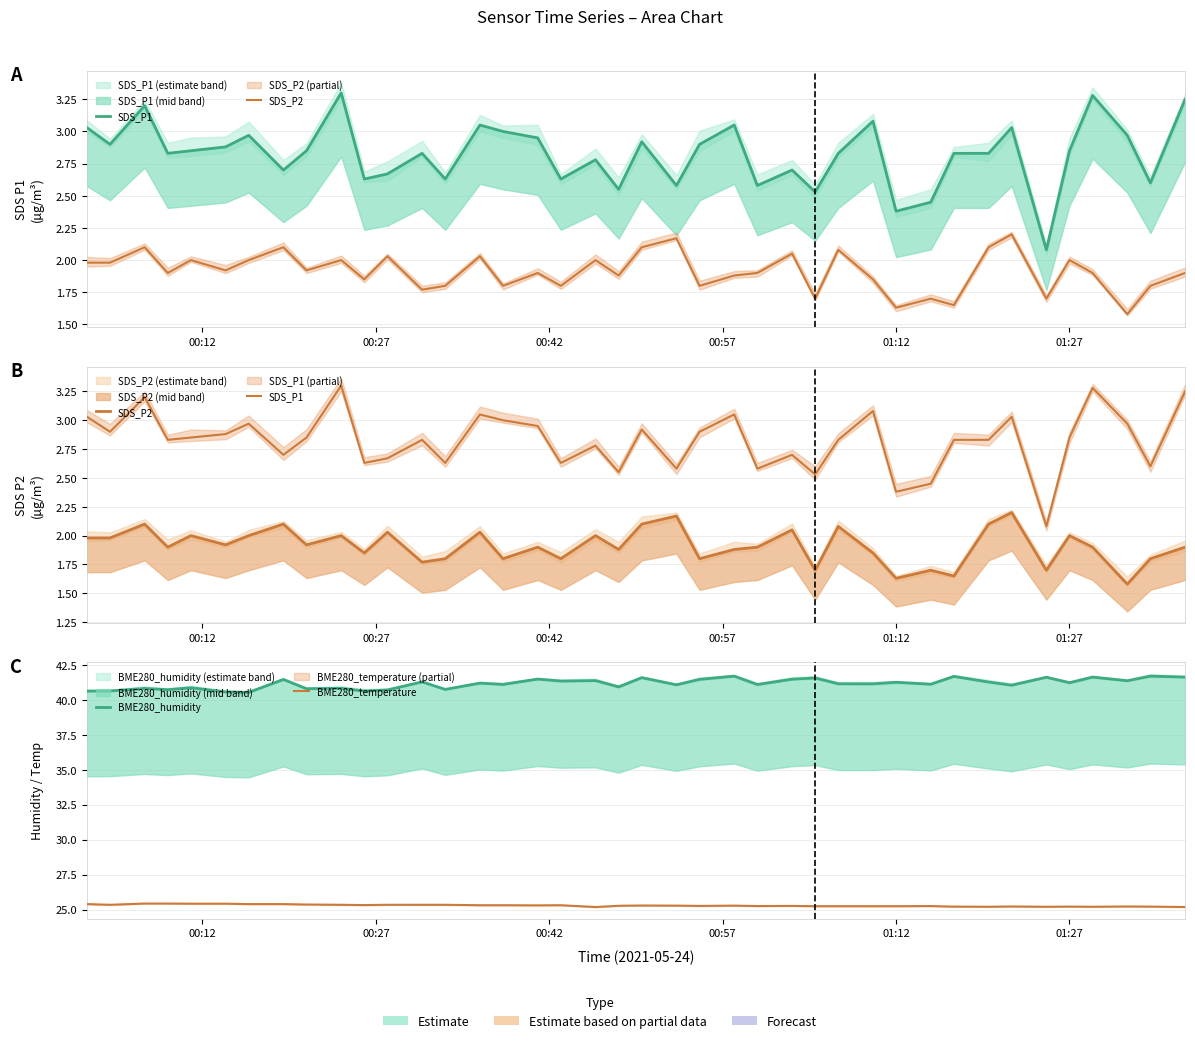

The SDS_P2 series shows 2.9 at 25. True or false?

False